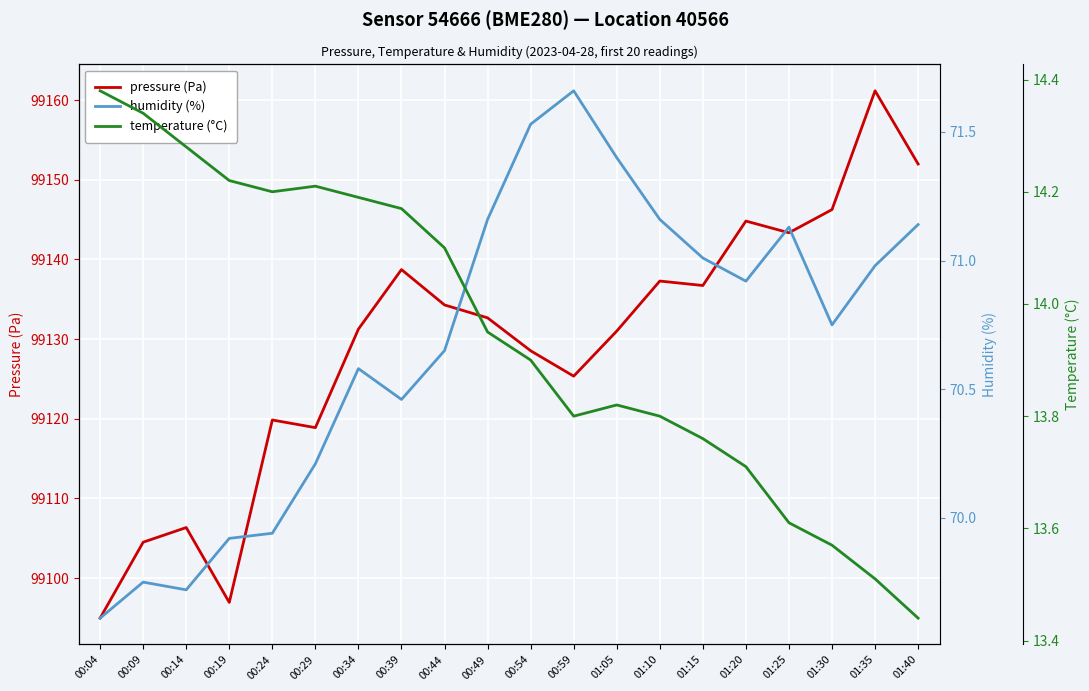

At which label is humidity (%) closest to 70?

00:24